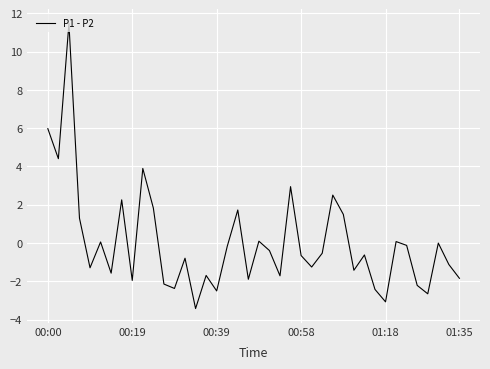

Does the chart have visible grid lines?

Yes